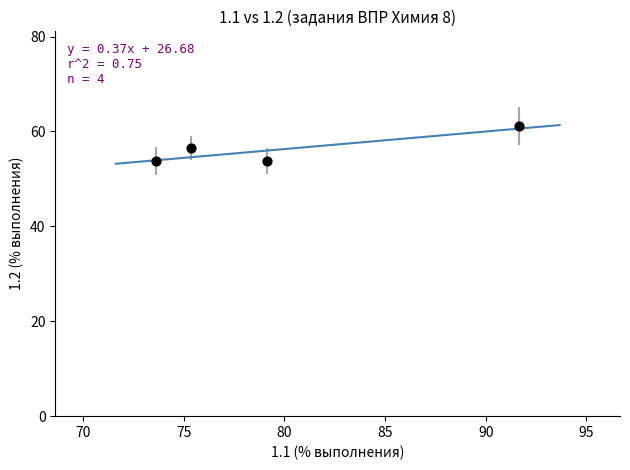

What is the range of X values (max minus min)?

18.0